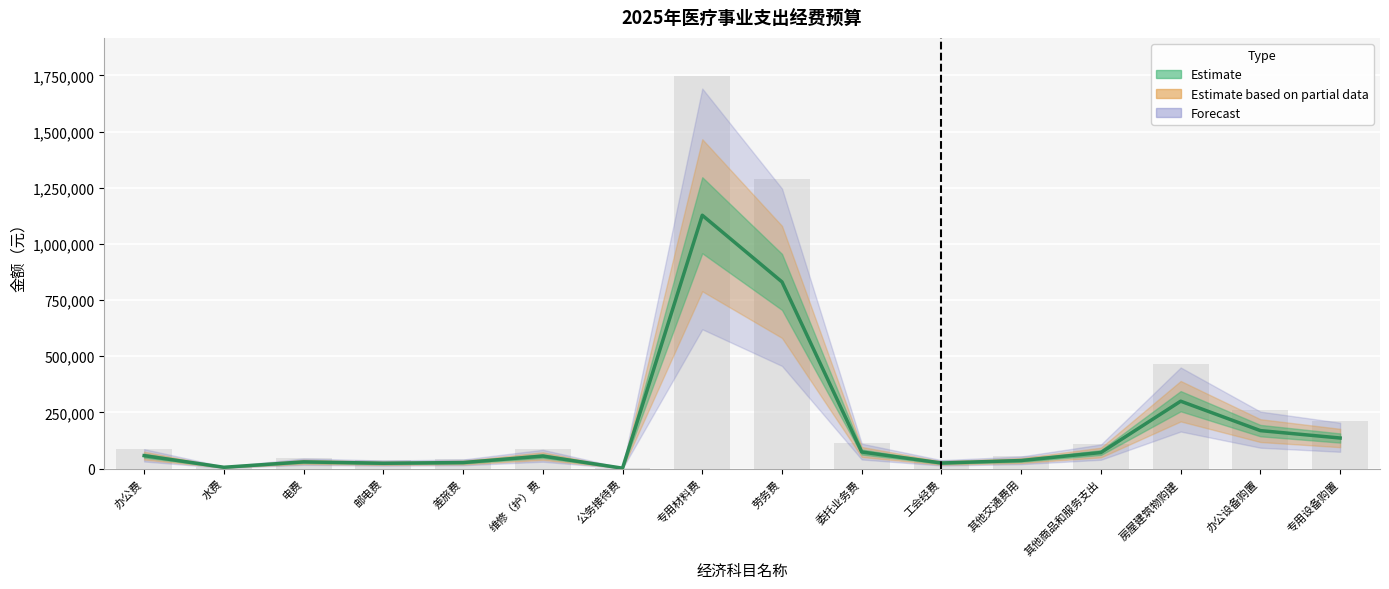

What value does the 合计 series have at 邮电费?

23964.0